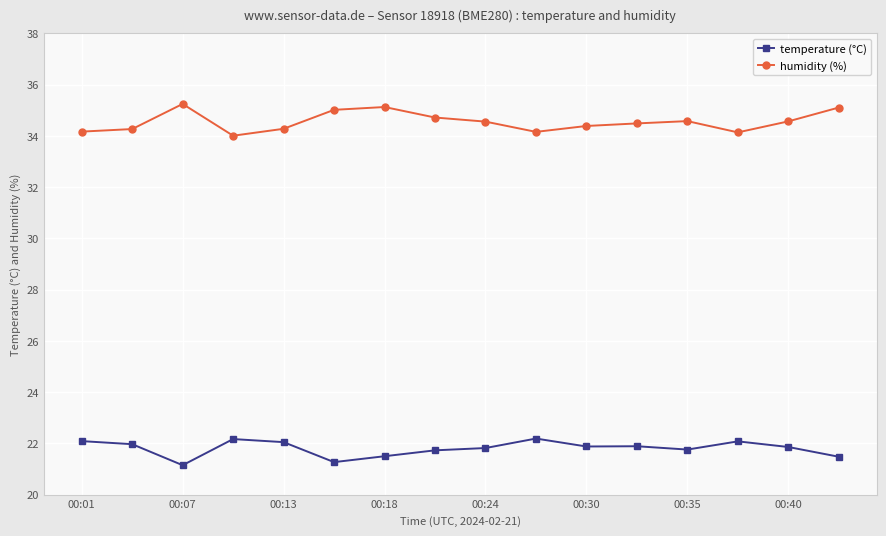

List the series in order of their peak value, highest first.

humidity (%), temperature (°C)